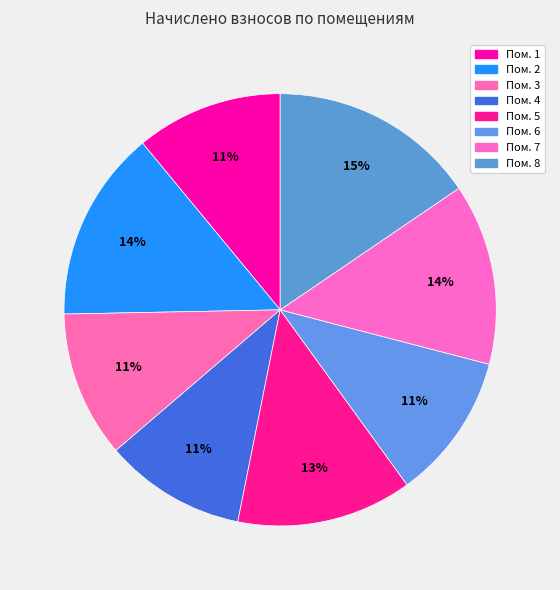

Does any single category account for the majority?

No